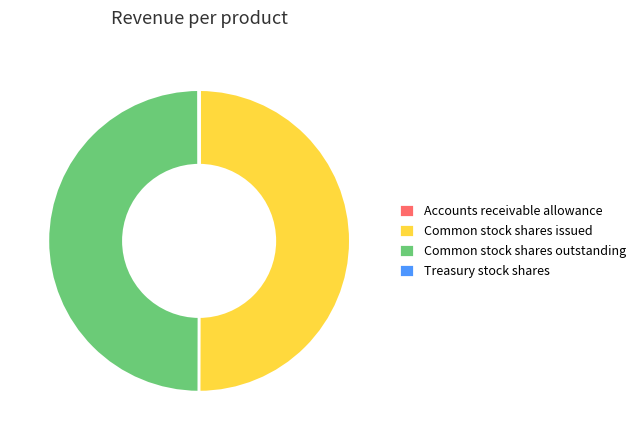

Is the sum of Common stock shares outstanding and Common stock shares issued greater than half?

Yes